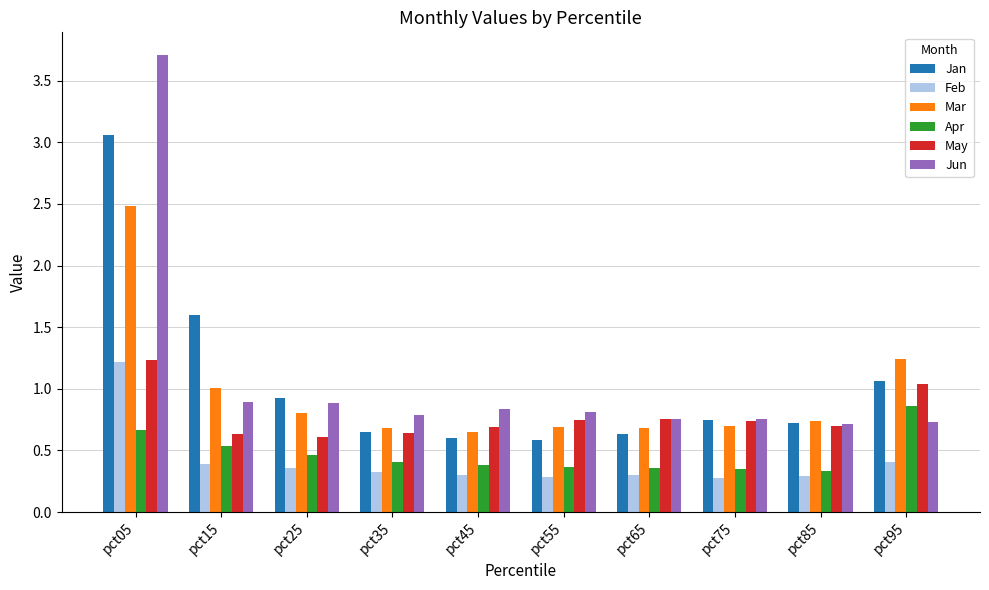

At how many categories does at least one series exceed 0?

10